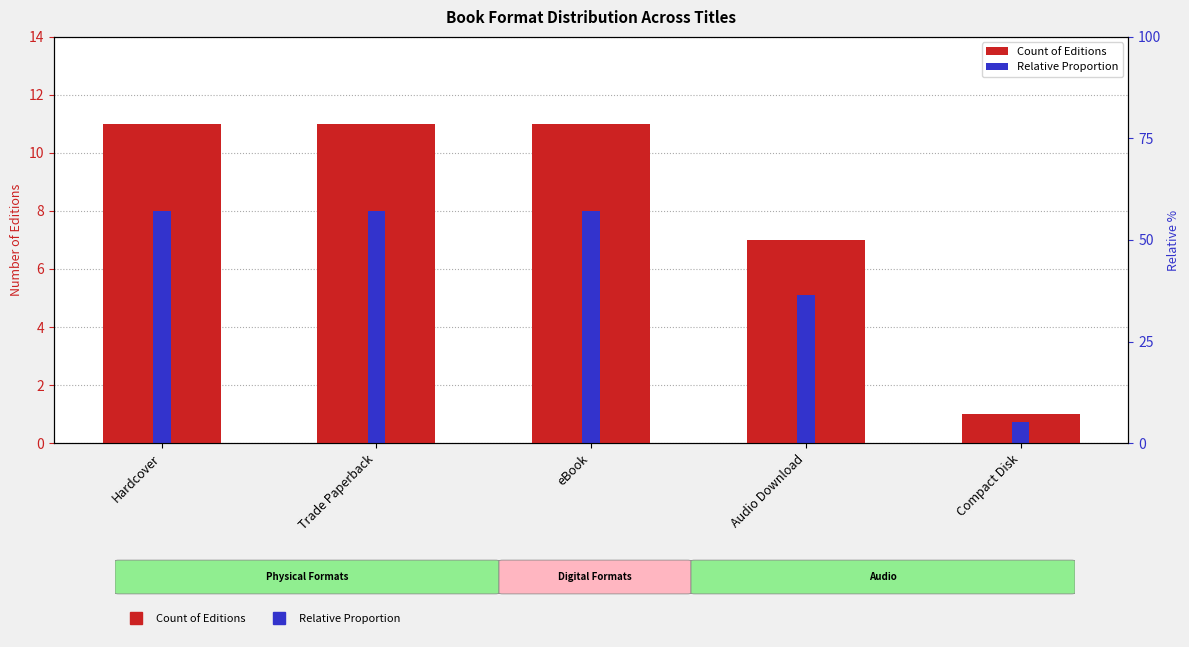

What is the minimum value for Count of Editions?

1.0